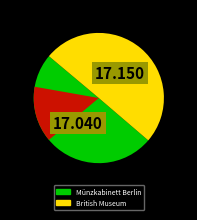

What is the change in value from Münzkabinett Berlin to British Museum?

+0.1